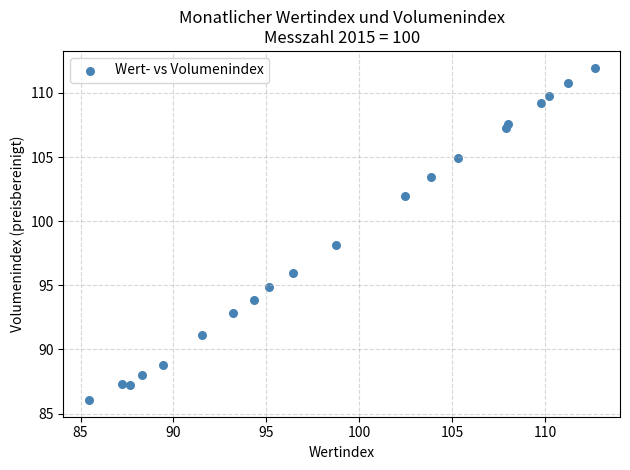

What is the range of Y values (max minus min)?

25.9